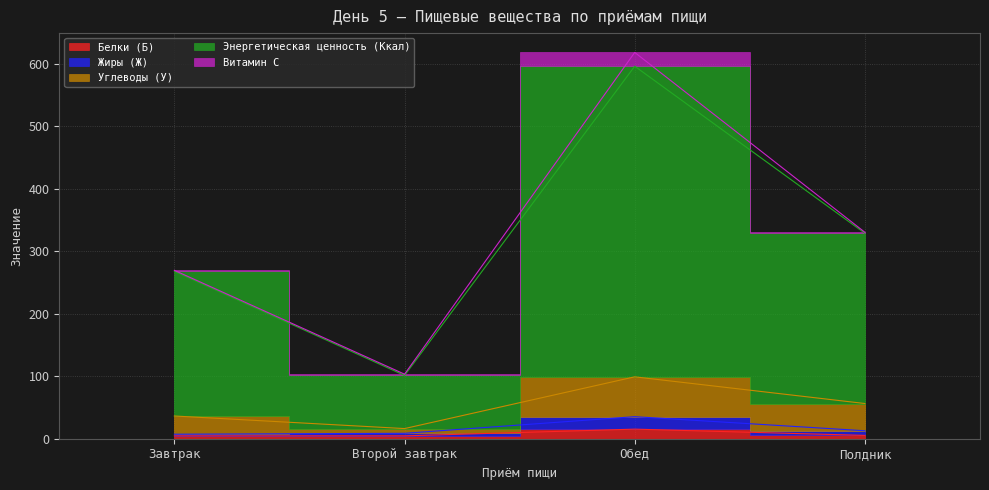

True or false: Белки (Б) and Жиры (Ж) cross at least once.

False